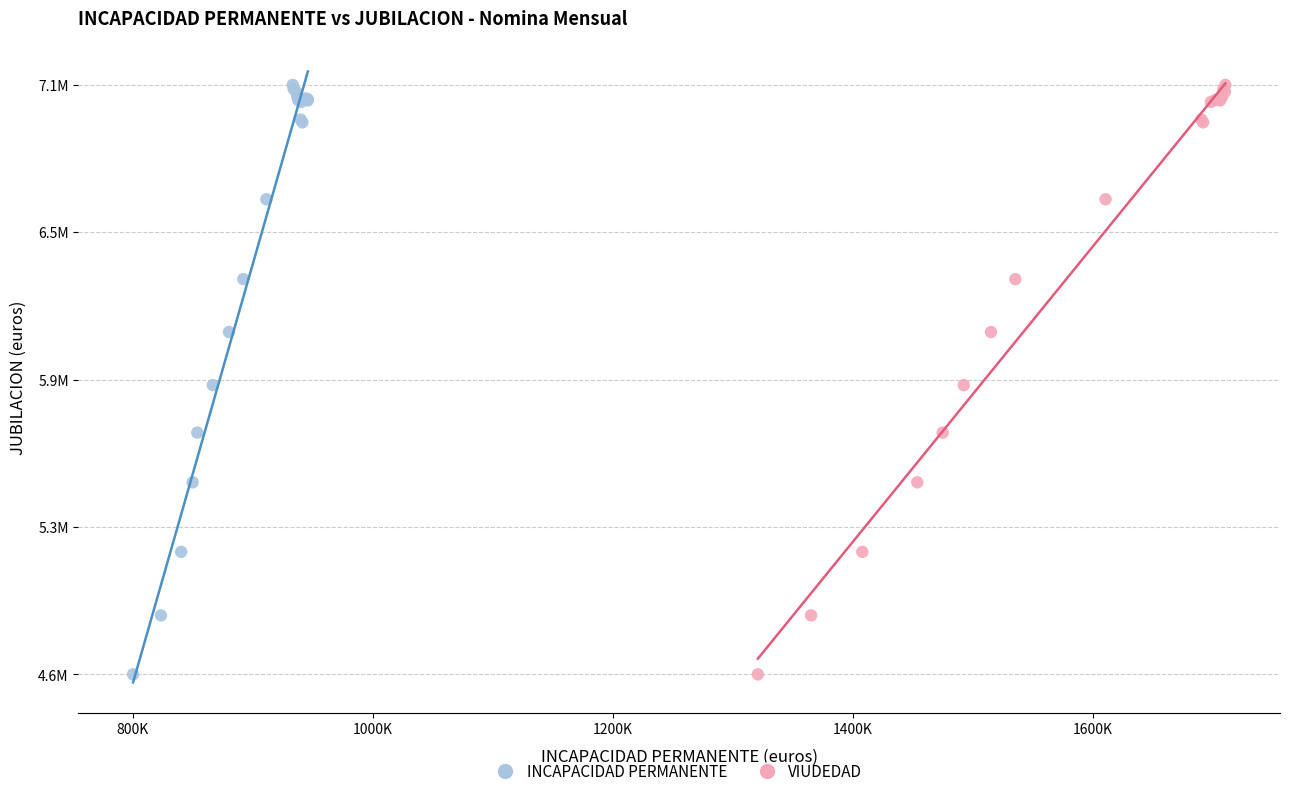

What are all the series names shown in the legend?

INCAPACIDAD PERMANENTE, VIUDEDAD